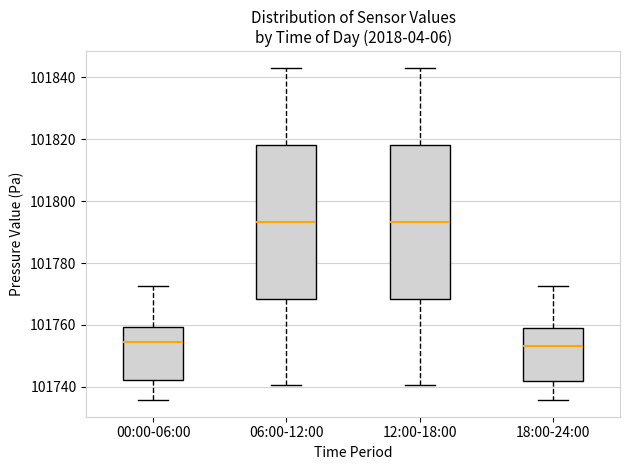

Reading left to right, transcribe this box plot: for each box, give where its median line is, the range the box spans, and where its two whiskers end, as read against the y-axis. The values are not printed on the chart, so give them approximately, as read against the axis.

00:00-06:00: median 101754, box 101742 to 101760, whiskers 101736 to 101772
06:00-12:00: median 101794, box 101768 to 101818, whiskers 101740 to 101844
12:00-18:00: median 101794, box 101768 to 101818, whiskers 101740 to 101844
18:00-24:00: median 101754, box 101742 to 101760, whiskers 101736 to 101772